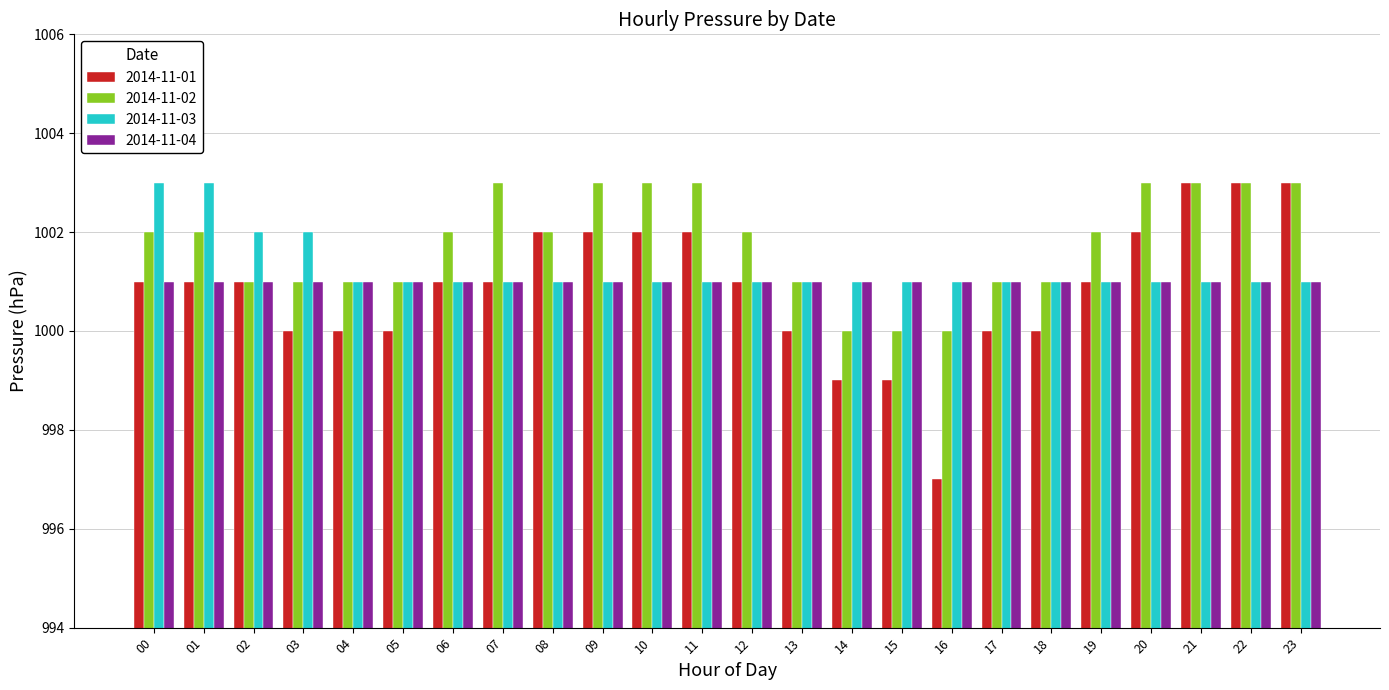

Which series has the largest total across all categories?

2014-11-02